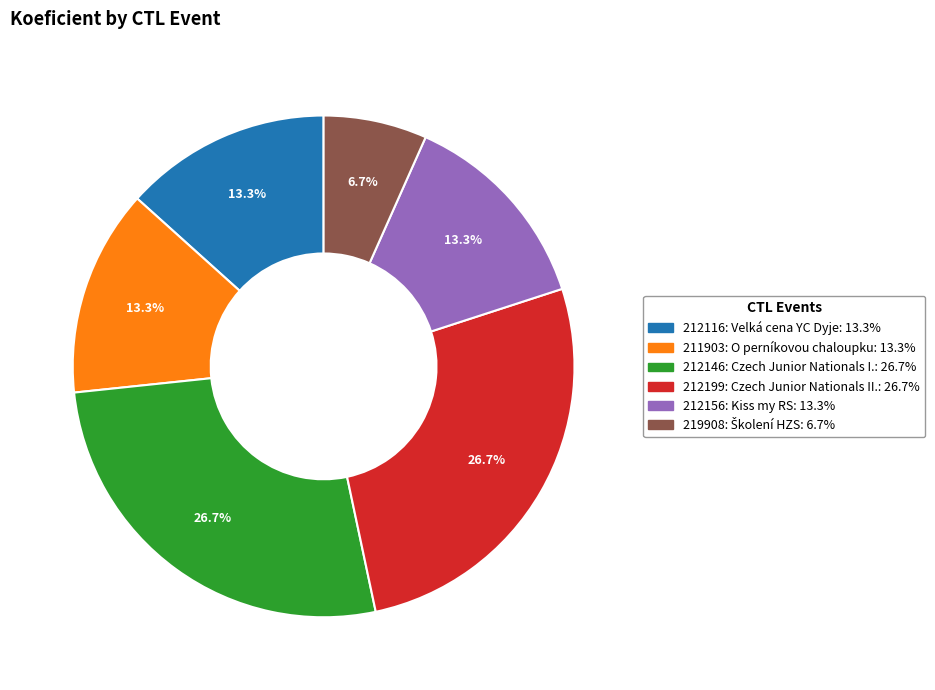

Which slice is the smallest?

219908